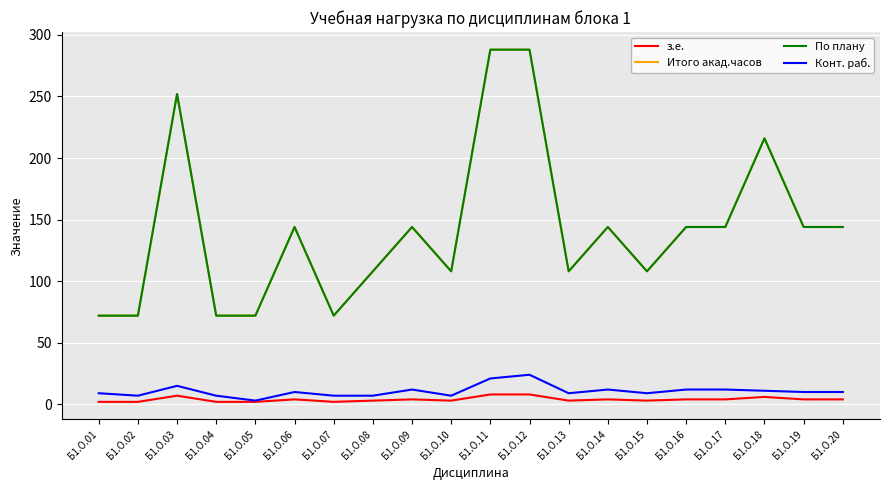

Is it true that По плану equals 96 at Б1.О.20?

False